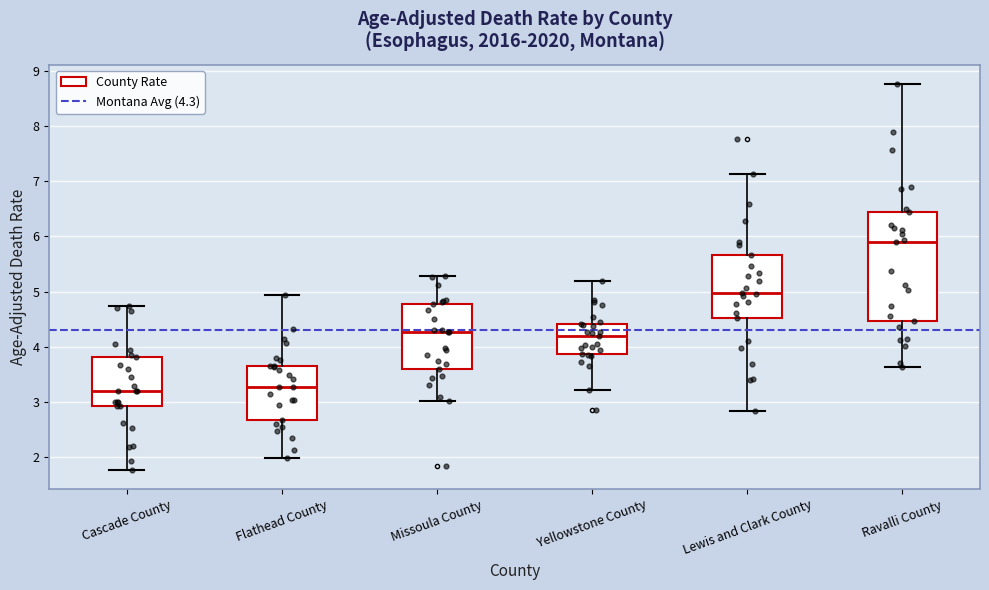

Where does the upper whisker of the box for Ravalli County end on the y-axis? The values are not printed on the chart, so give them approximately, as read against the axis.

8.8